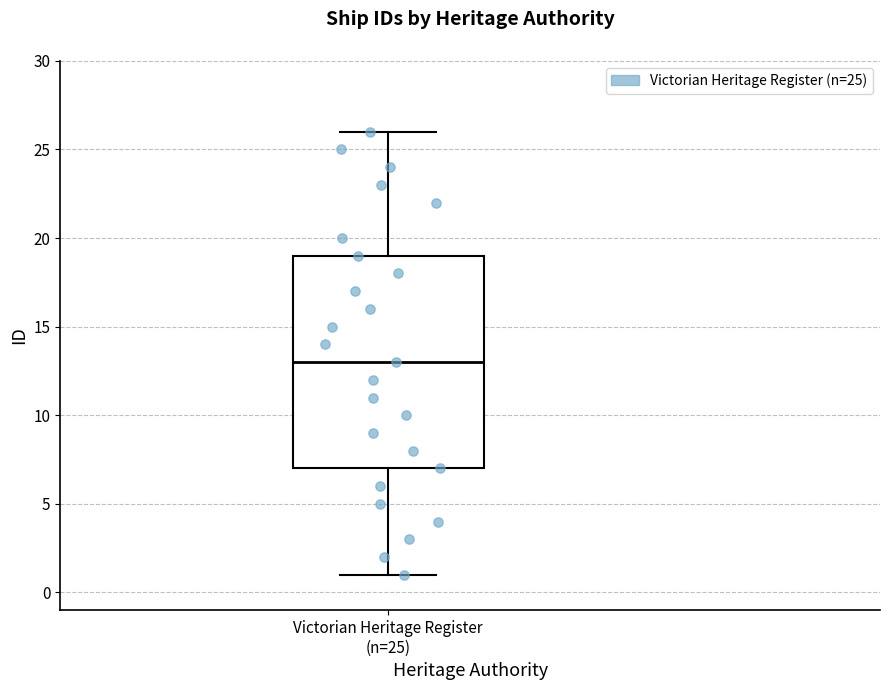

Read this box plot against the y-axis: the position of the median line, the range covered by the box, and the ends of both whiskers. The values are not printed on the chart, so give them approximately, as read against the axis.

median 13, box 7 to 19, whiskers 1 to 26